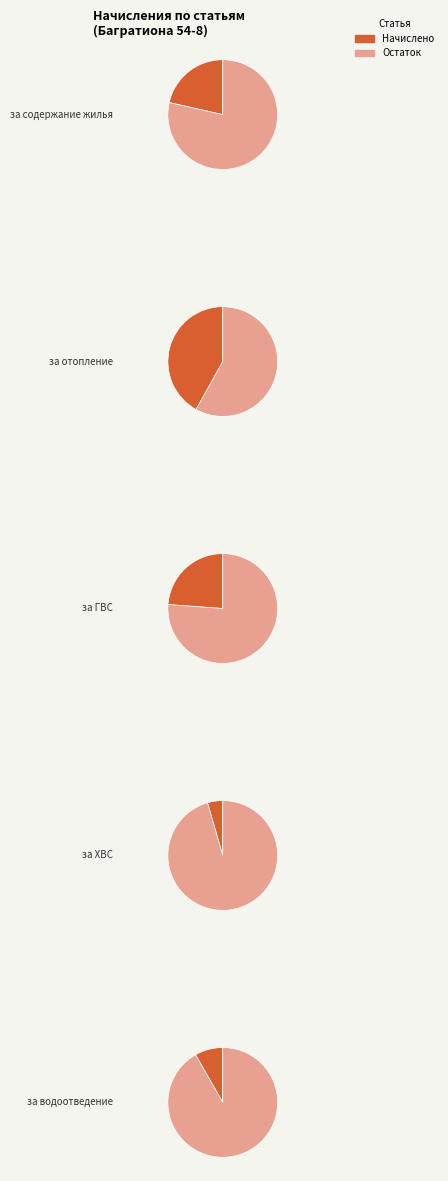

What percentage is the за ХВС slice, to the nearest percent?

4%